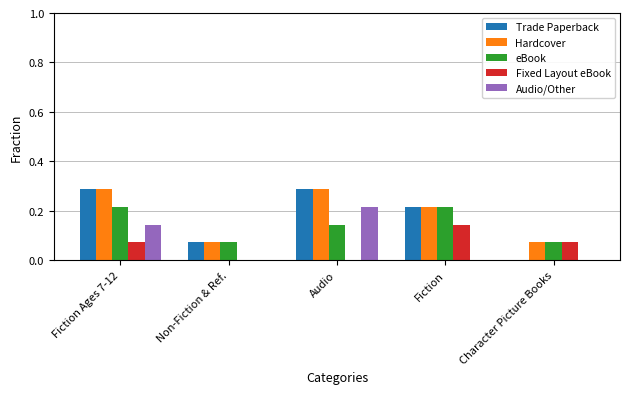

Which series changed the most between Fiction Ages 7-12 and Character Picture Books?

Trade Paperback